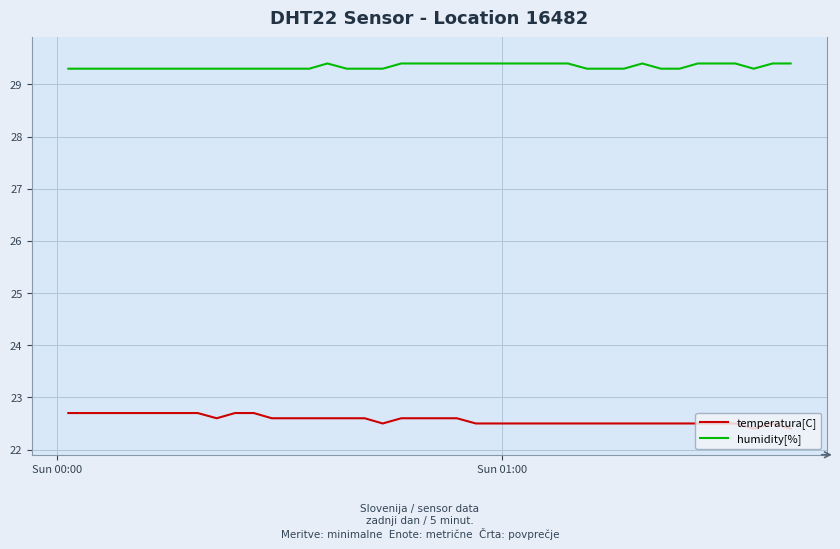

True or false: temperatura[C] and humidity[%] intersect in this chart.

False